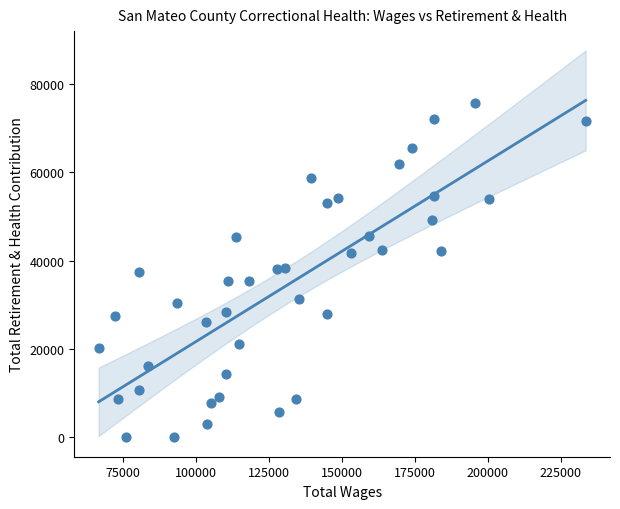

What is the range of Y values (max minus min)?

75579